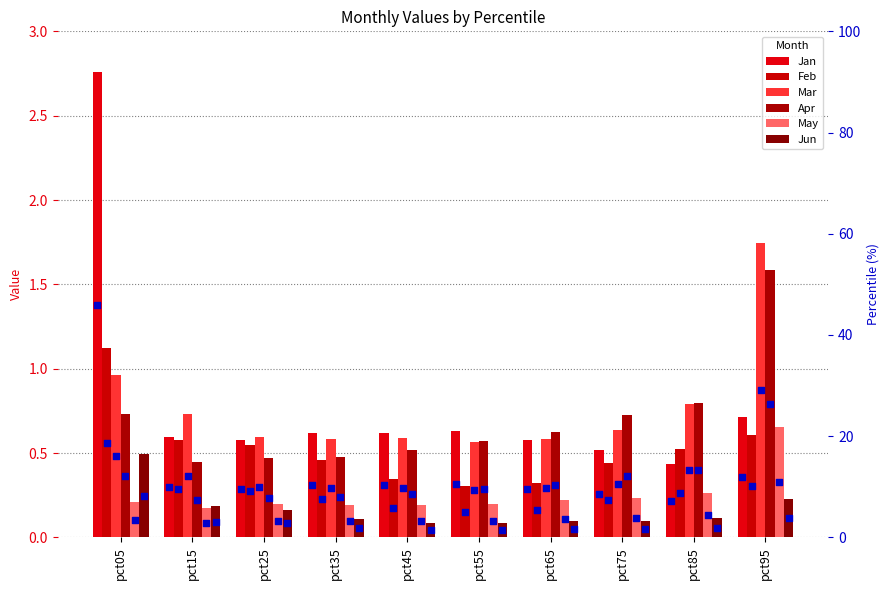

Which series has the largest Y range (max minus min)?

Jan